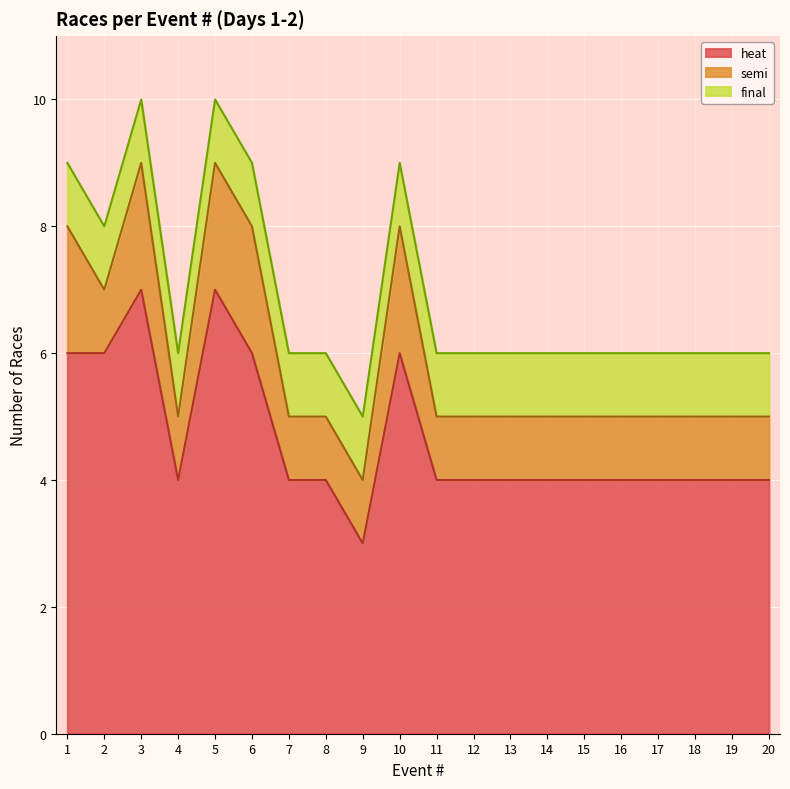

Reading left to right, extract all data points from this chart.

heat: 6	6	7	4	7	6	4	4	3	6	4	4	4	4	4	4	4	4	4	4
semi: 2	1	2	1	2	2	1	1	1	2	1	1	1	1	1	1	1	1	1	1
final: 1	1	1	1	1	1	1	1	1	1	1	1	1	1	1	1	1	1	1	1